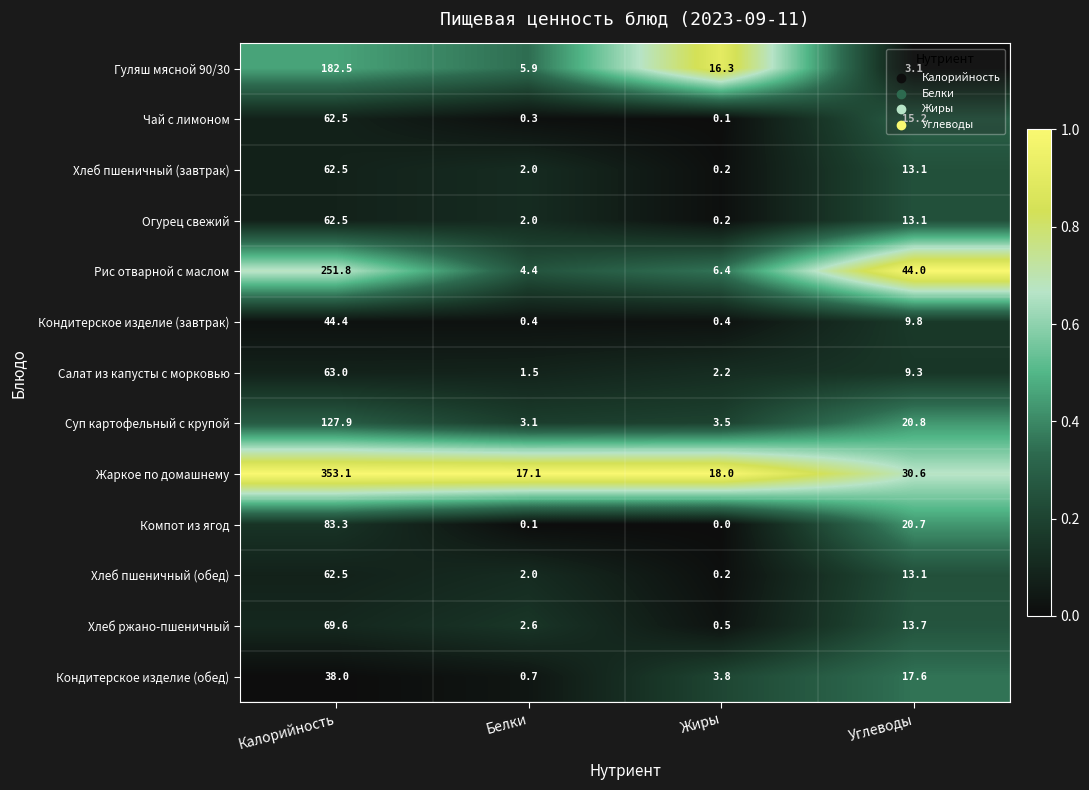

What is the sum of all Суп картофельный с крупой values?

155.3